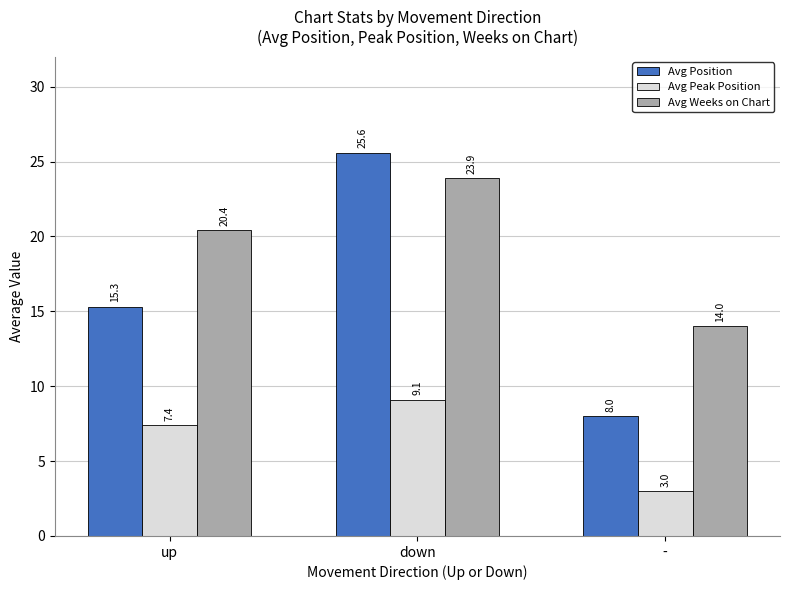

What is the lowest value of the Avg Position series?

8.0